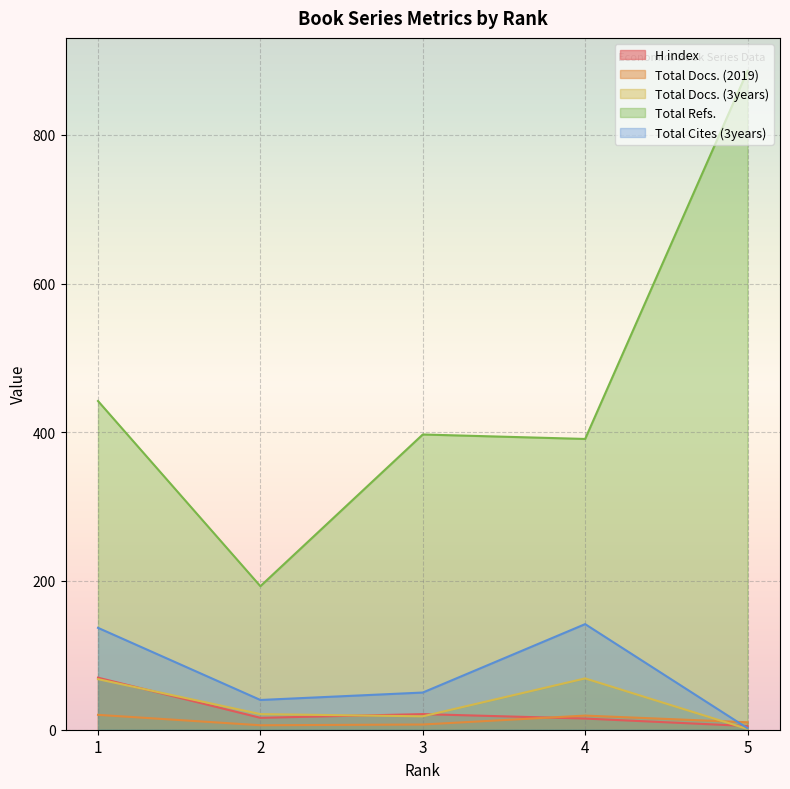

Where does the Total Docs. (3years) series first go above 21?

1